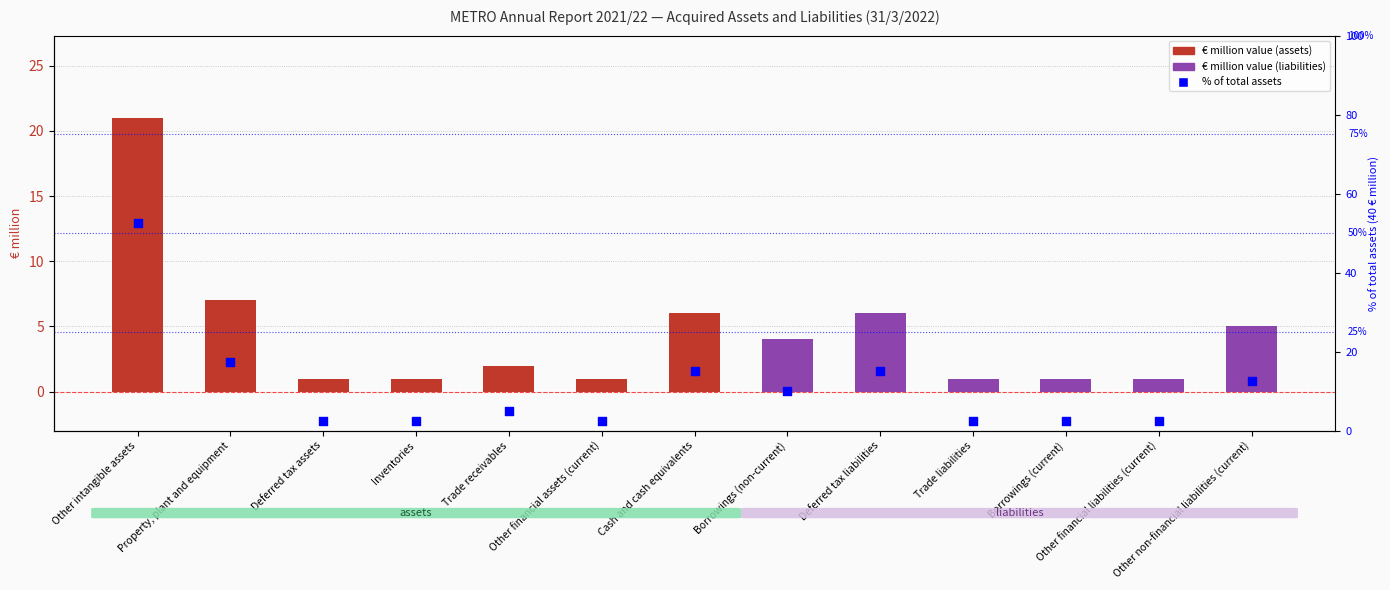

Which series has the largest total across all categories?

% of total assets